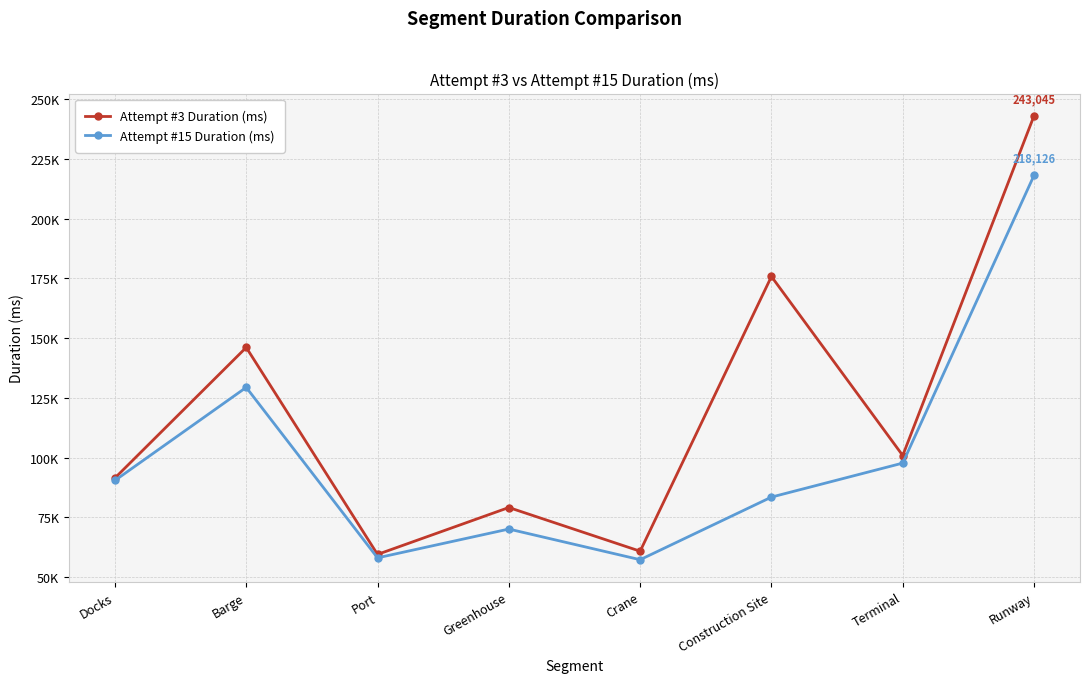

At which category is the sum across all series the highest?

Runway